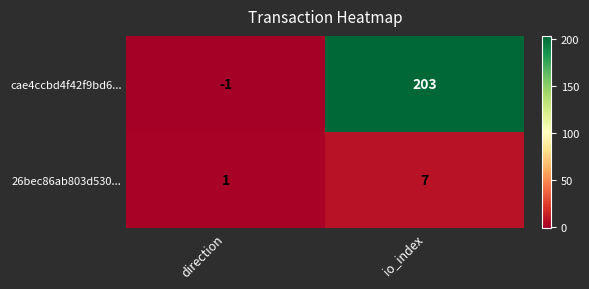

Which series has the widest spread of values?

cae4ccbd4f42f9bd6...